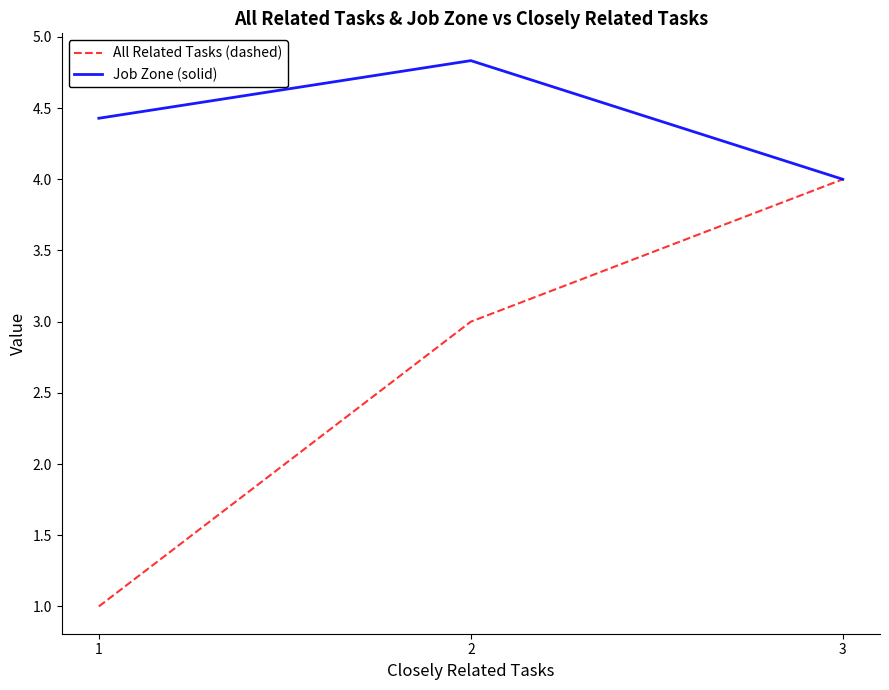

Reading left to right, what are all the values shown in this chart?

All Related Tasks (dashed): 1.0	3.0	4.0
Job Zone (solid): 4.4	4.8	4.0